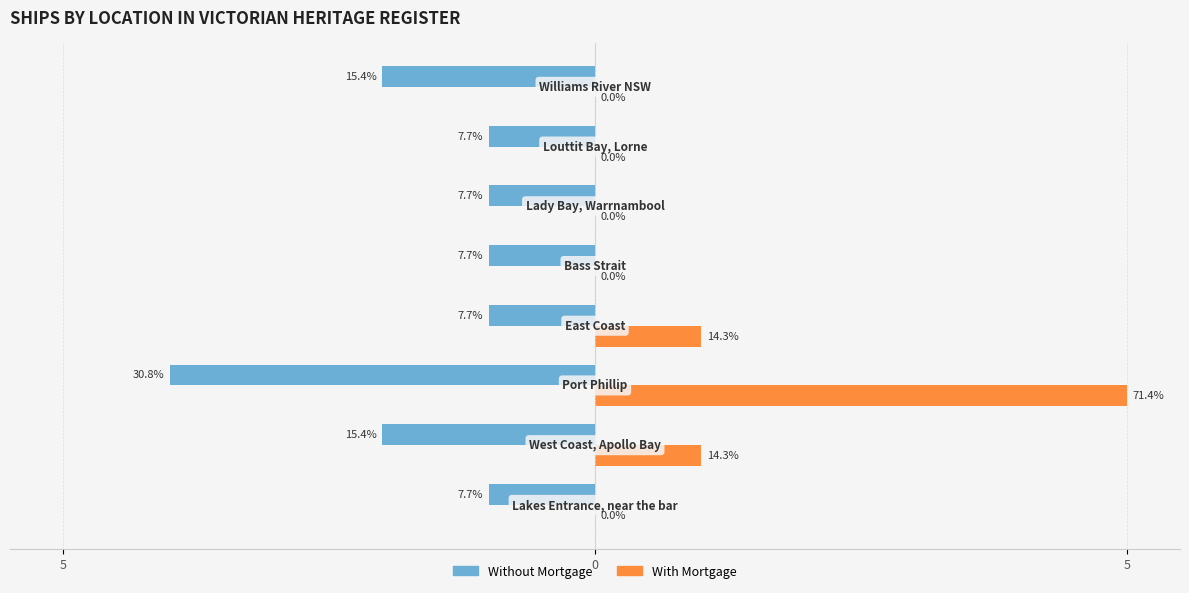

What are all the series names shown in the legend?

Without Mortgage, With Mortgage